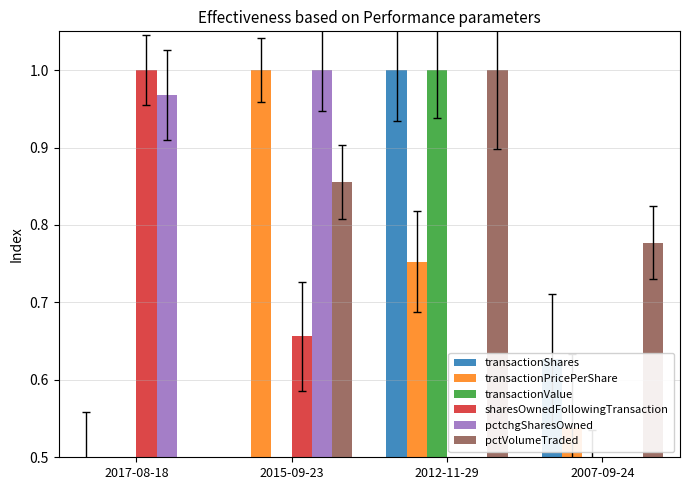

At how many categories does at least one series exceed 0?

4